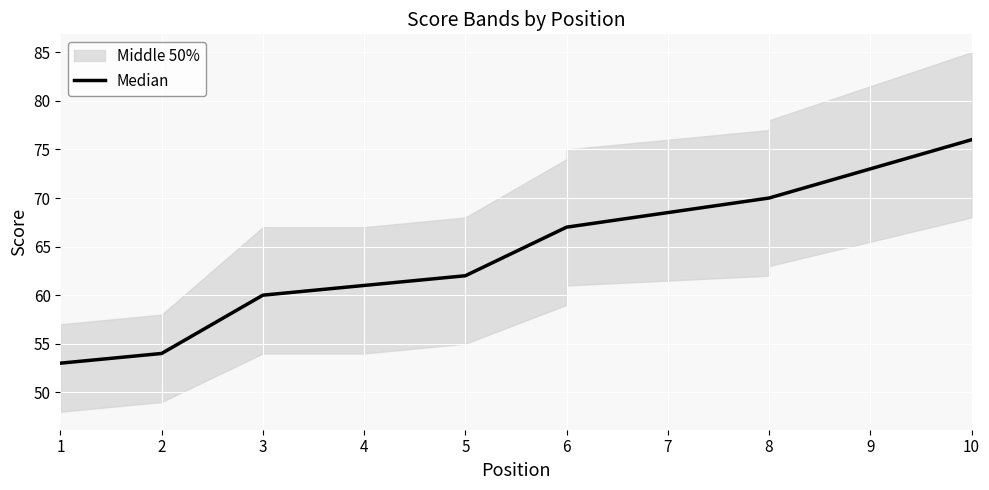

What is the value of the 10th point from the left?

76